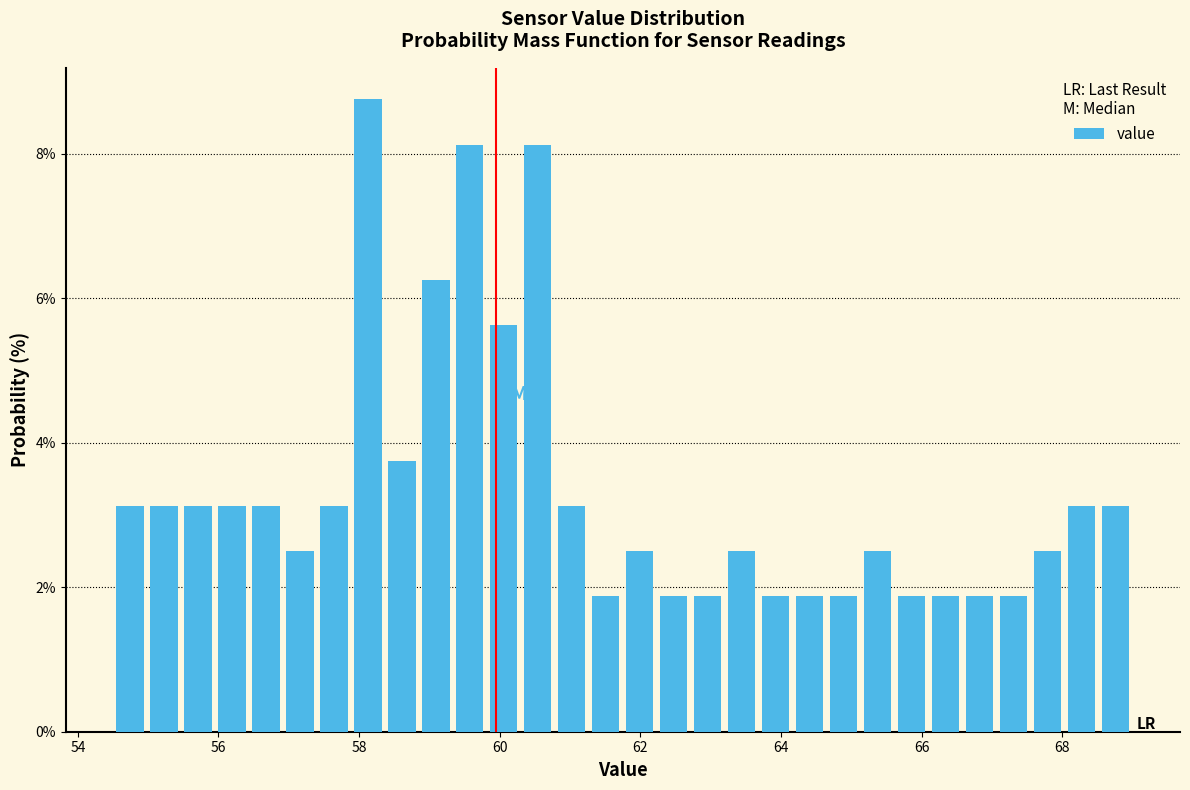

Around what value on the x-axis is the tallest bar? Give the approximate position of its centre, as read against the axis.

58.2